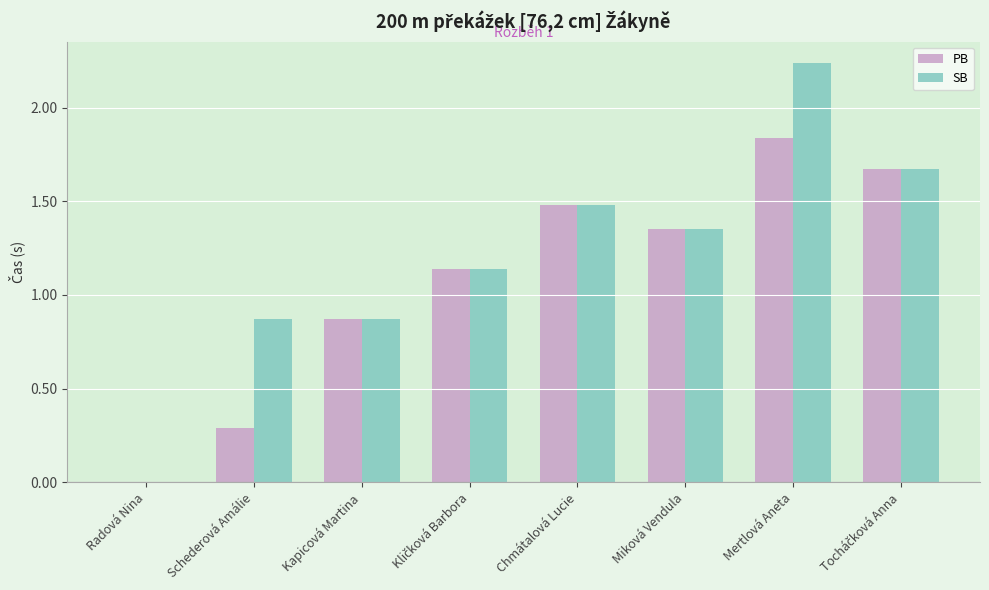

Is the value of SB at Kapicová Martina greater than the value of PB at Schederová Amálie?

Yes